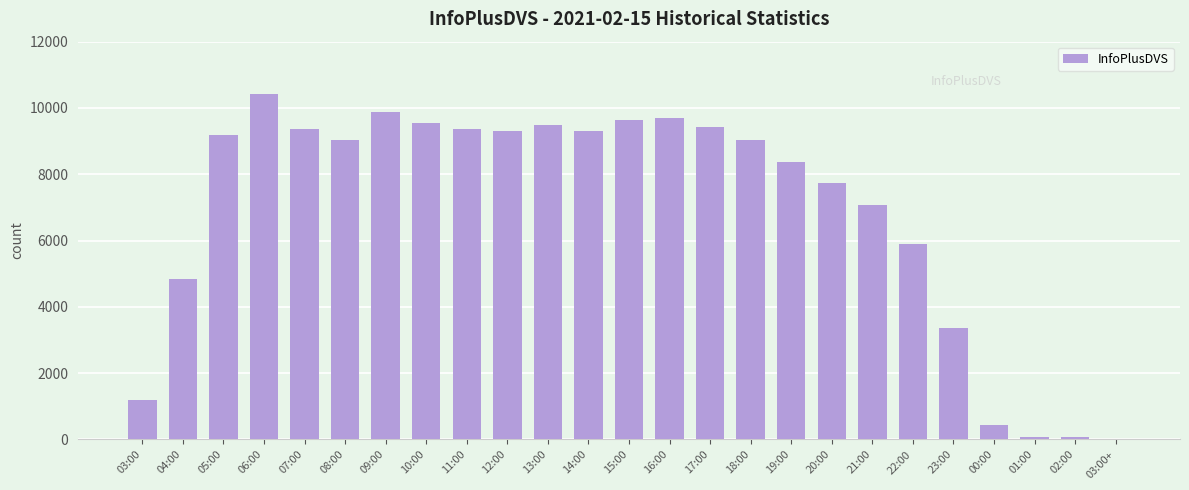

The value at 06:00 is 4559. True or false?

False